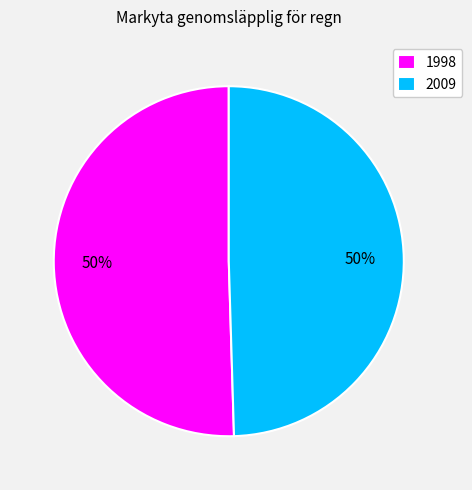

Which category accounts for the majority?

1998